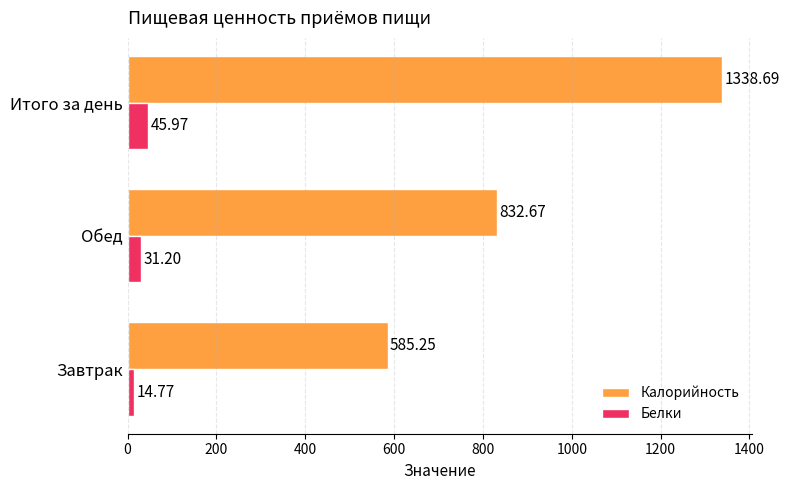

What are all the series names shown in the legend?

Калорийность, Белки